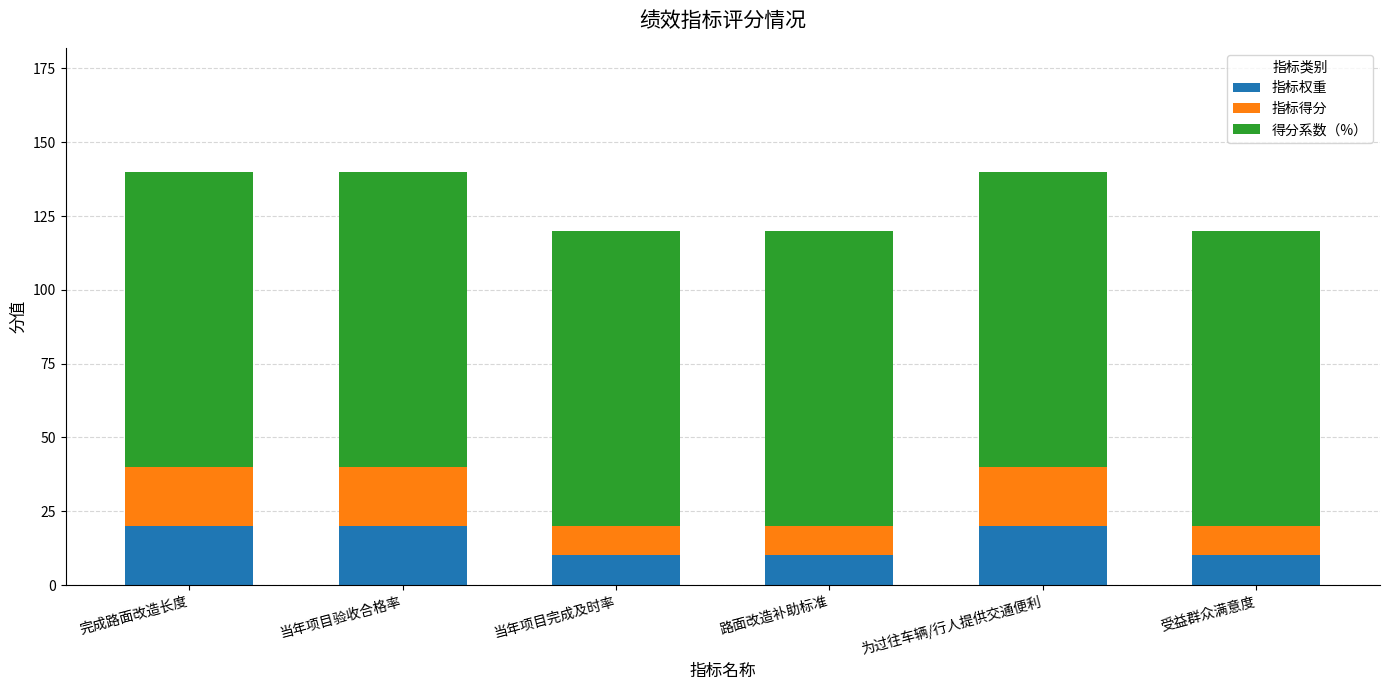

What is the total value across all series at 路面改造补助标准?

120